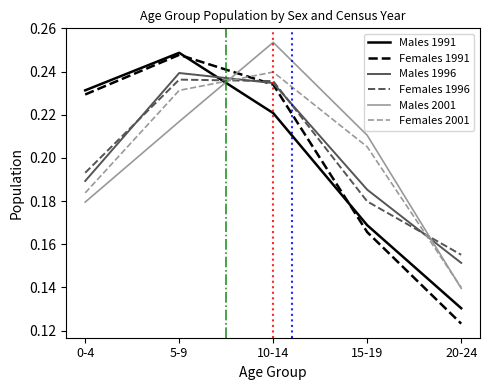

How many Males 2001 values are between 0 and 1?

5